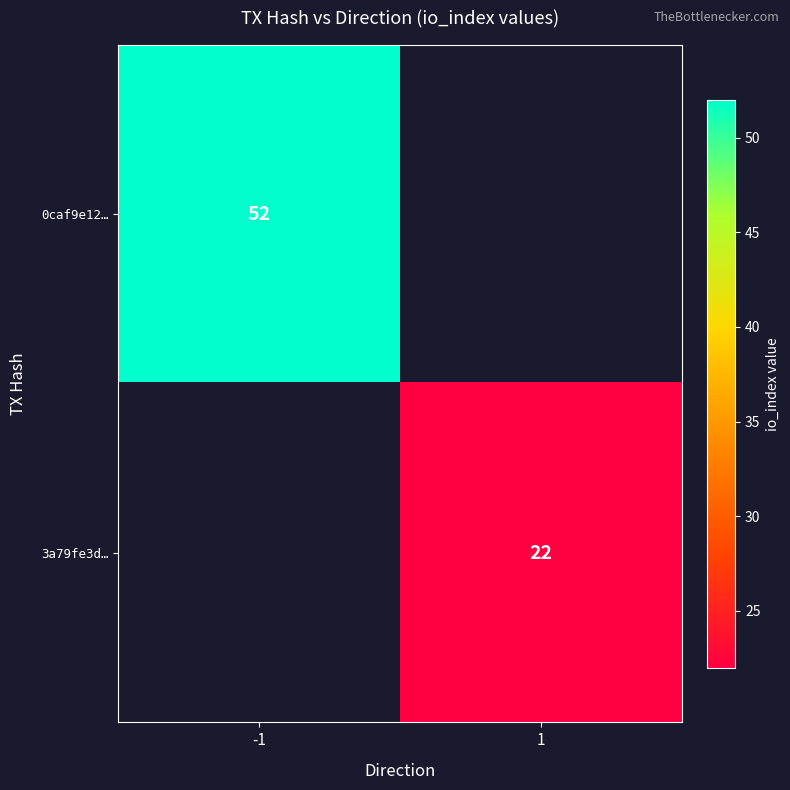

The value of 0caf9e12… at -1 is 52. True or false?

True